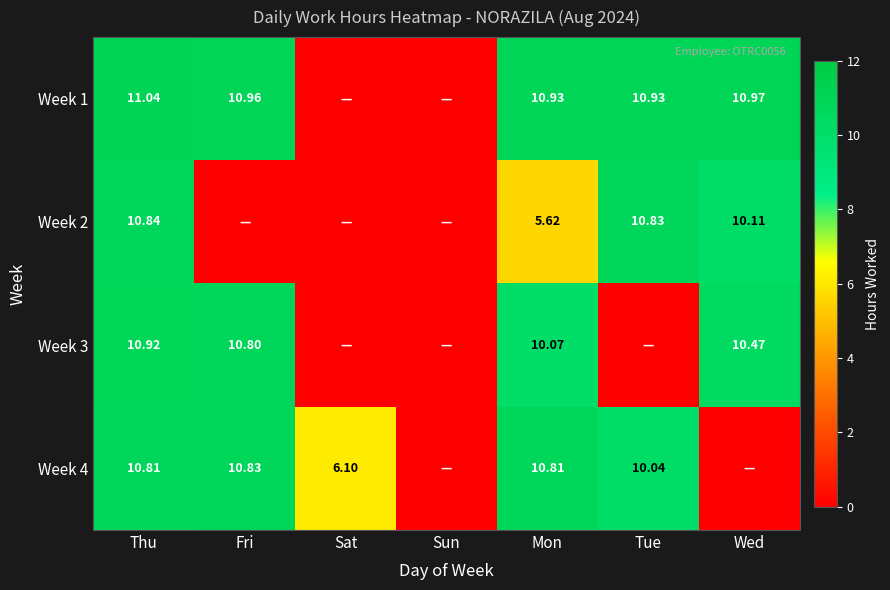

Which has a higher value, Fri or Tue?

Fri